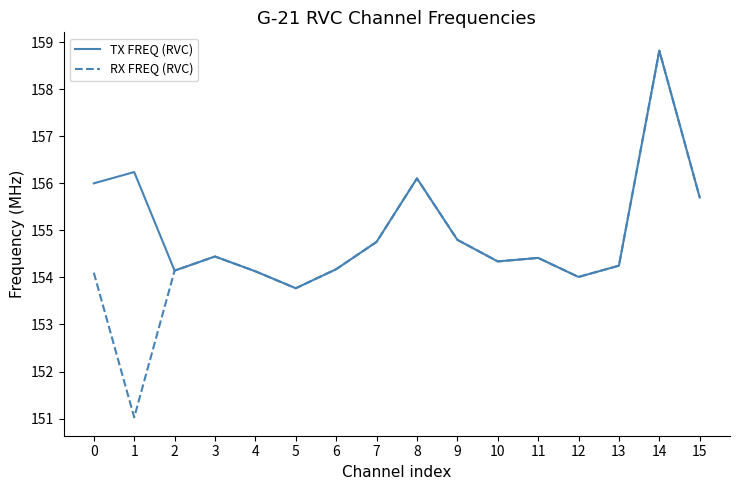

What are all the series names shown in the legend?

TX FREQ (RVC), RX FREQ (RVC)